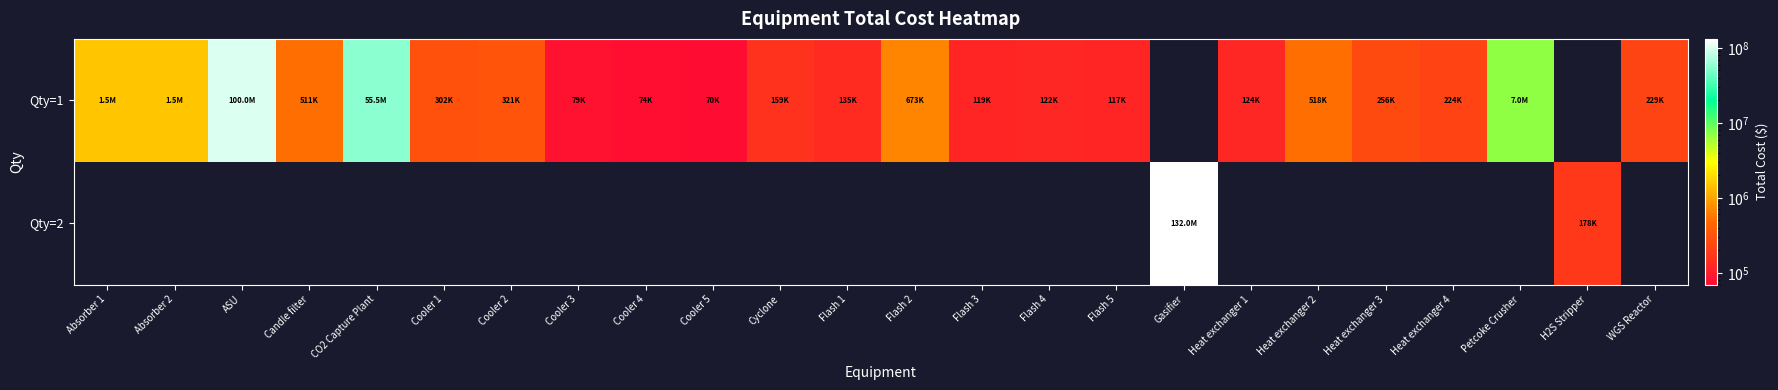

True or false: Qty=1 has a value of 224300.0 at Heat exchanger 4.

True